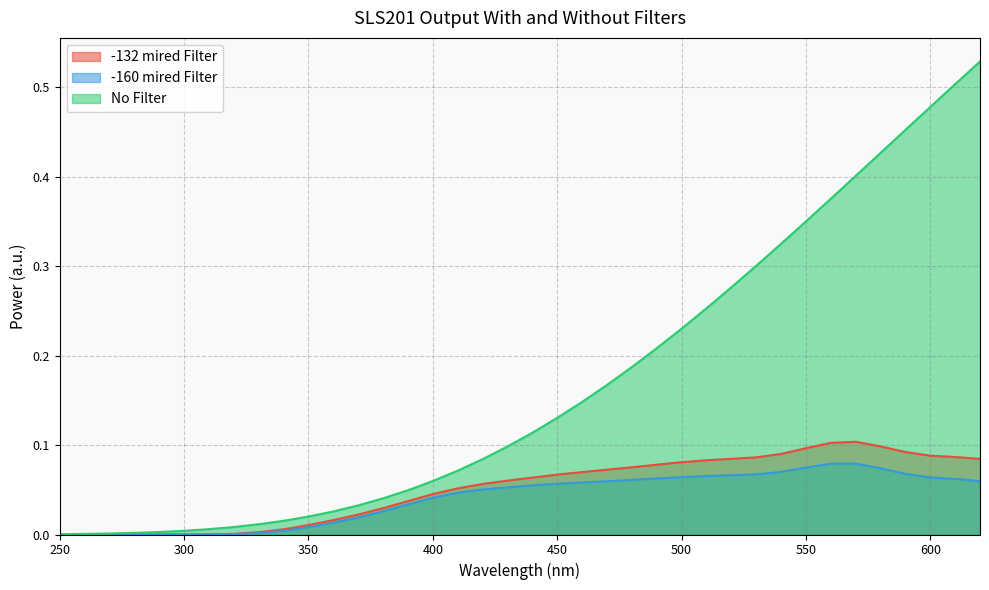

Is the value of -160 mired Filter at 250 greater than the value of No Filter at 490?

No